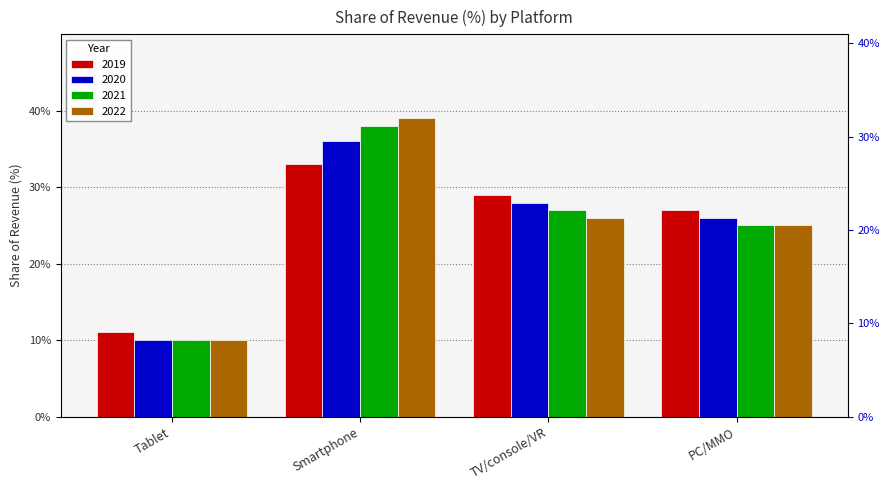

What is the difference between the maximum and minimum values in the 2022 series?

0.3